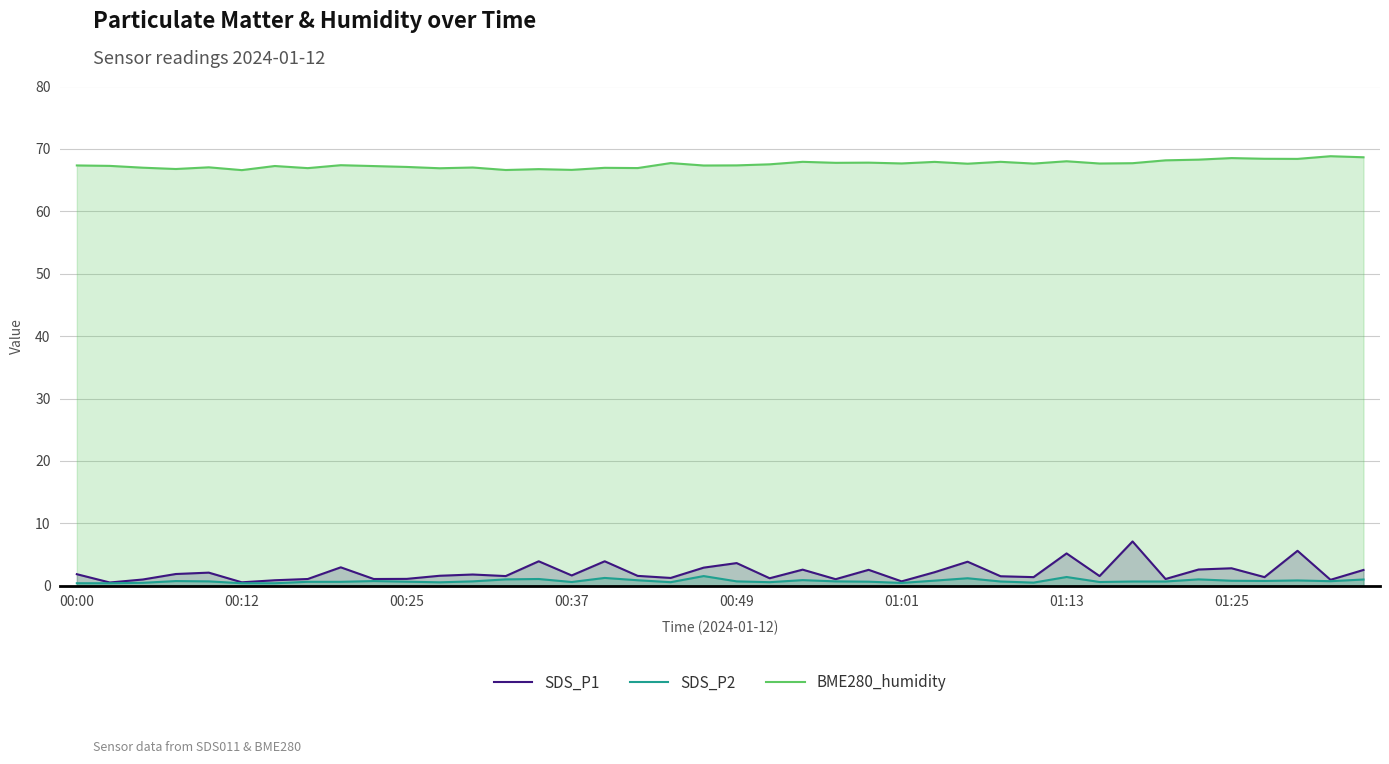

True or false: SDS_P1 has a value of 1.8 at 37.

False